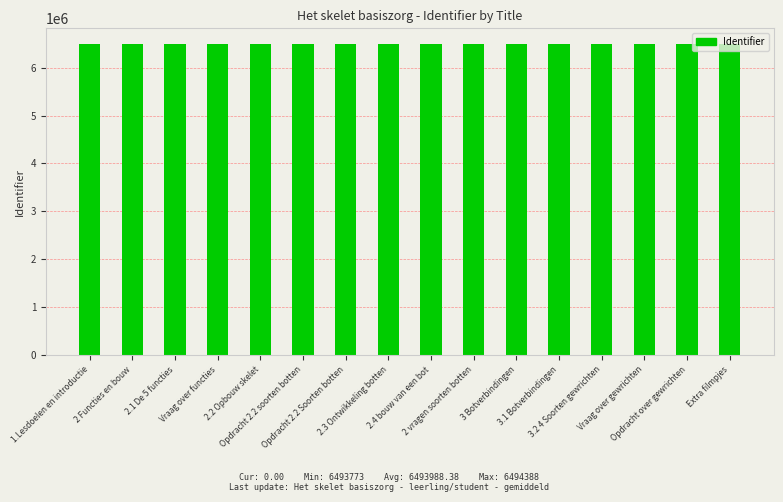

What is the difference between the maximum and minimum values?

615